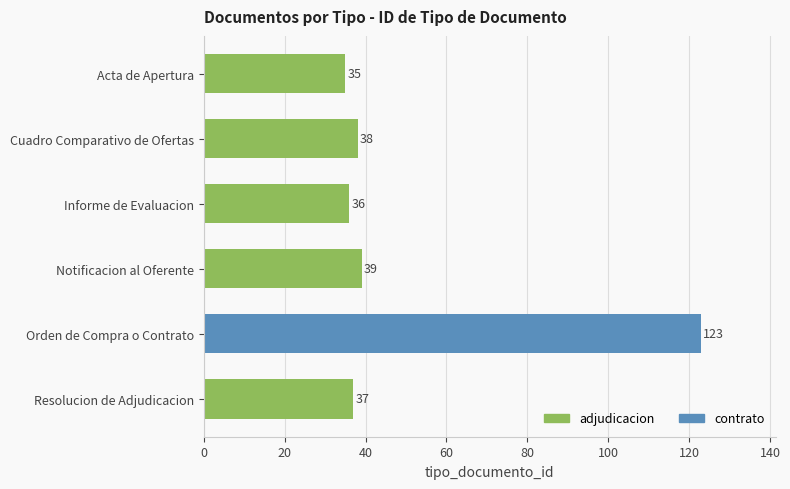

How many data points are less than 38?

3